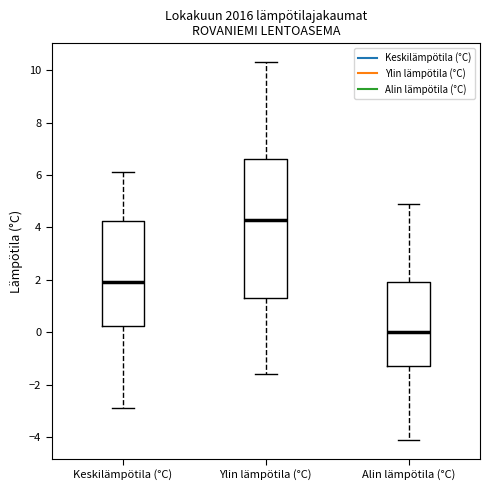

Where does the median line of the box for Keskilämpötila (°C) sit on the y-axis? The values are not printed on the chart, so give them approximately, as read against the axis.

2.0